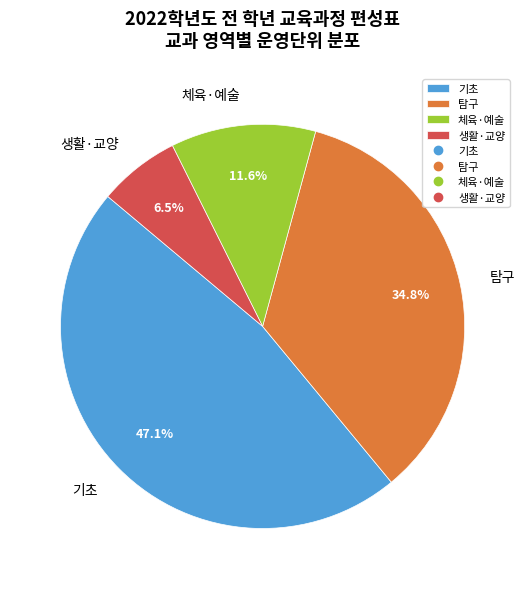

Approximately how many times larger is the value at 기초 compared to 생활·교양?

7.2